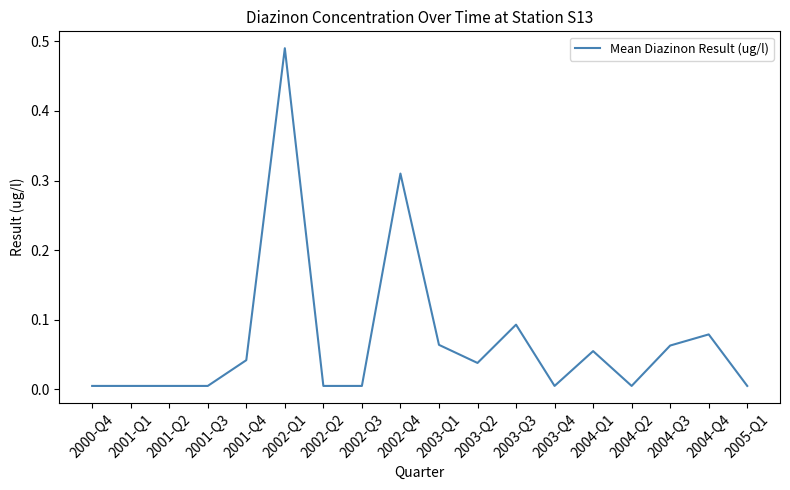

What position from the left is 2001-Q4?

5